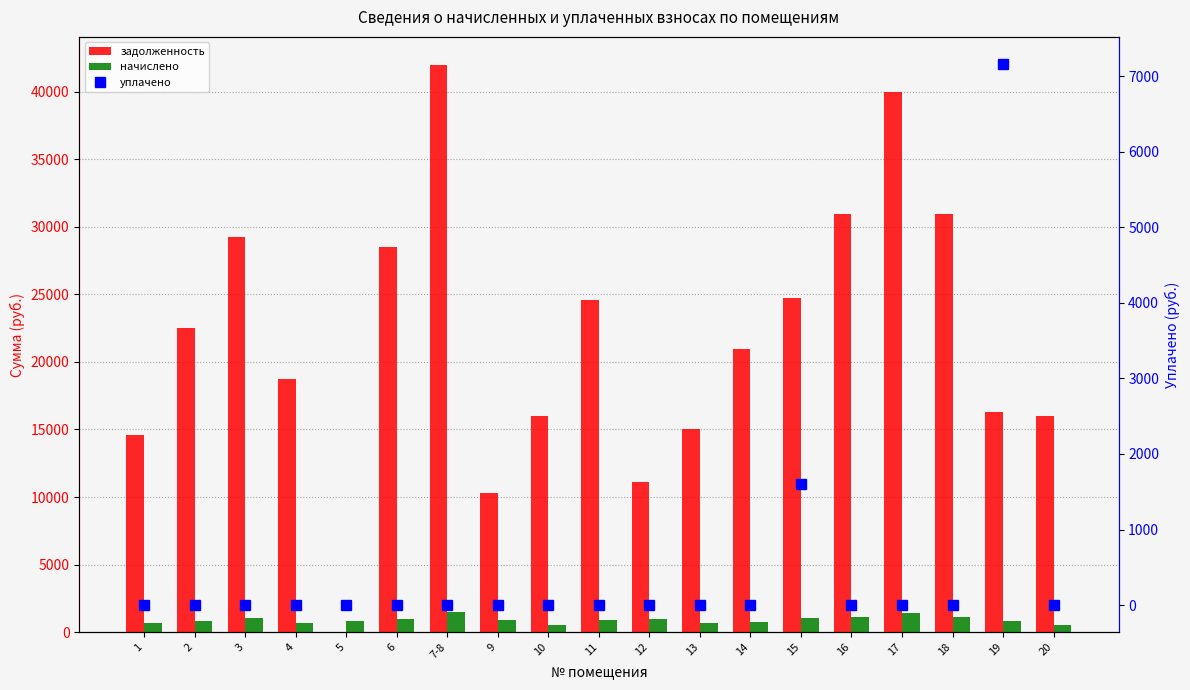

What is the label of the 14th bar from the left?

15